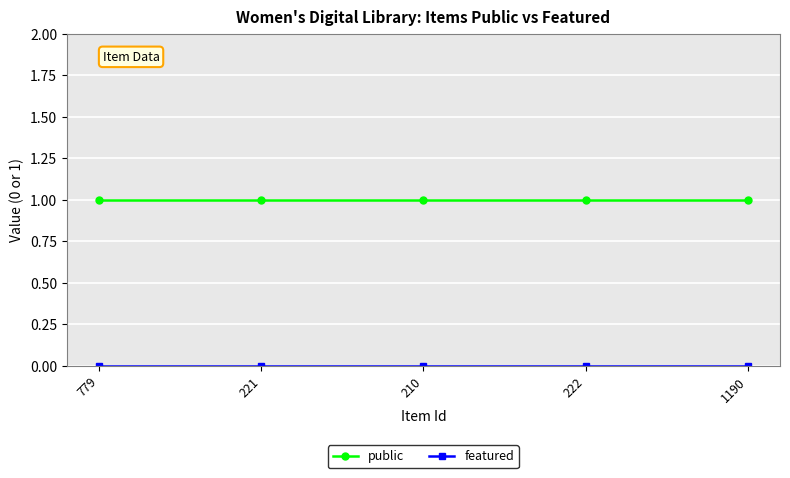

What is the total value across all series at 779?

1